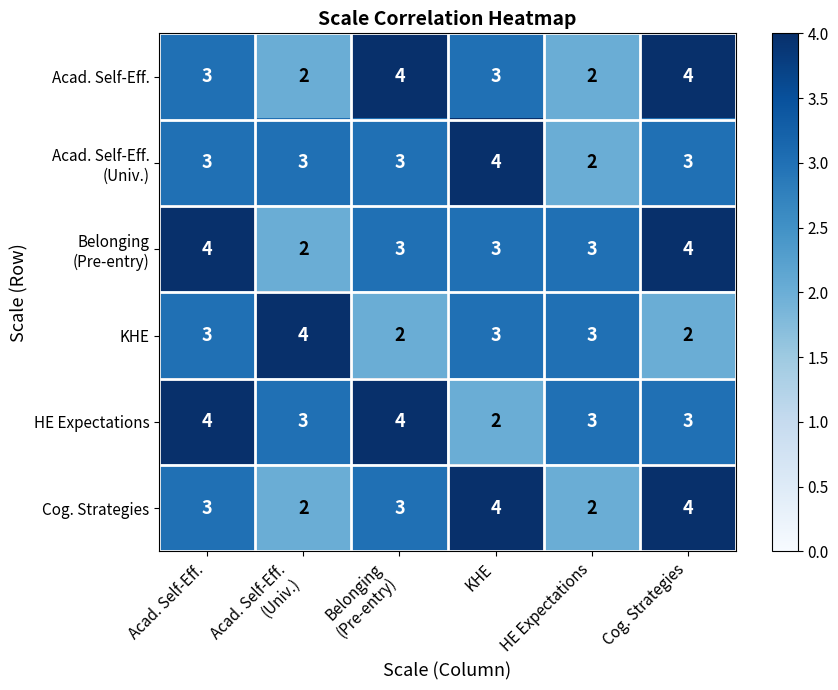

The value of KHE at Cog. Strategies is 2. True or false?

True